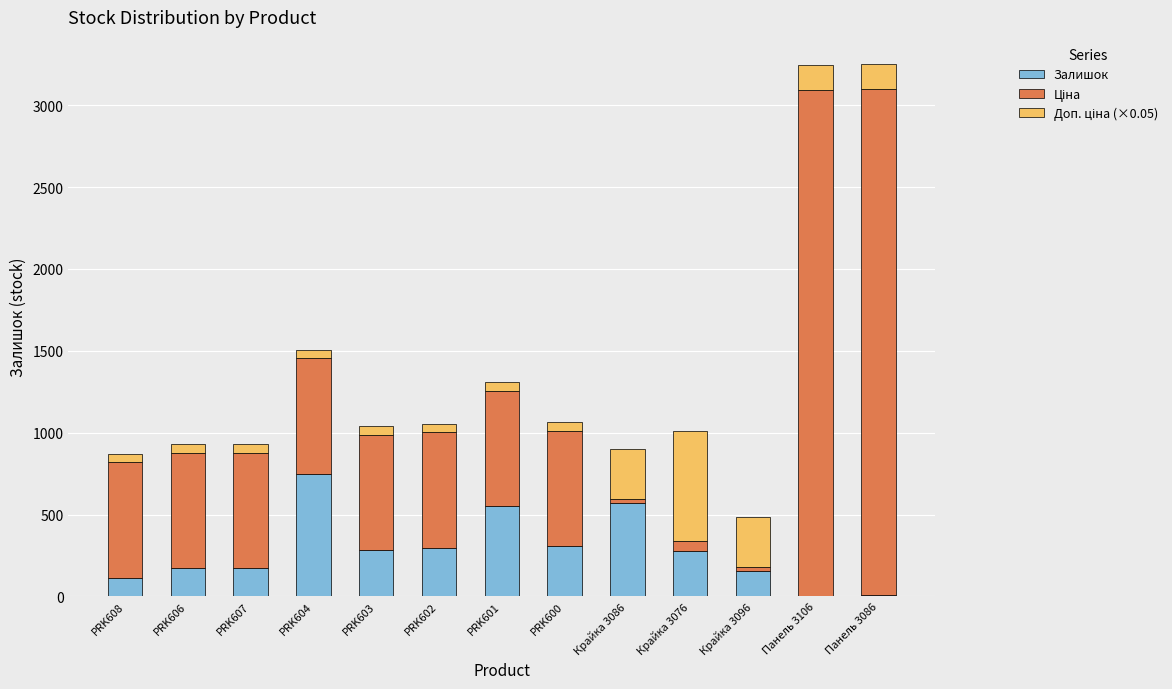

Is it true that Залишок equals 3.0 at Панель 3106?

True